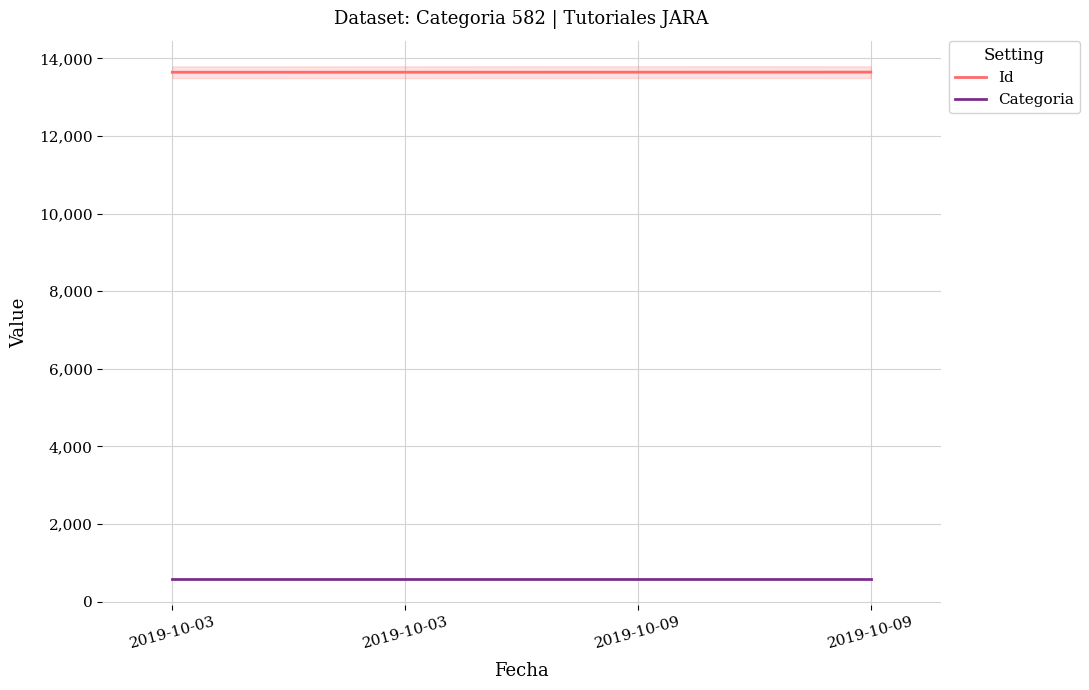

True or false: Id has more than 2 interior local peaks.

False